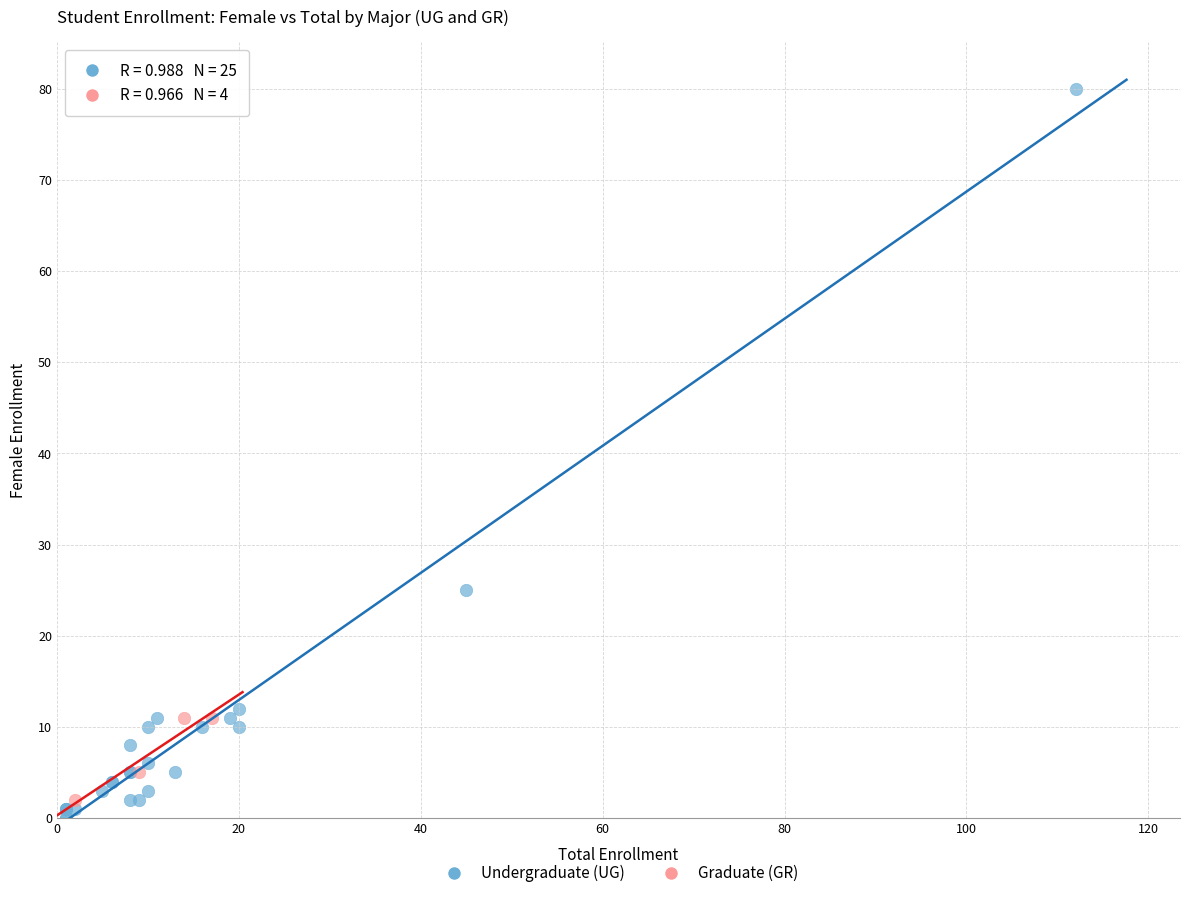

Which series has the largest Y range (max minus min)?

Undergraduate (UG)